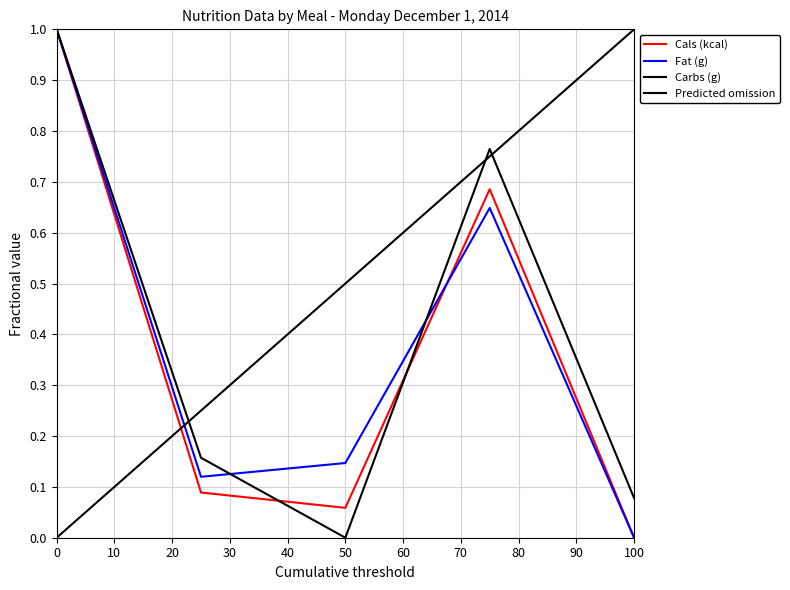

What is the difference between the Fat (g) values at Dinner and Snacks/Other?

0.6